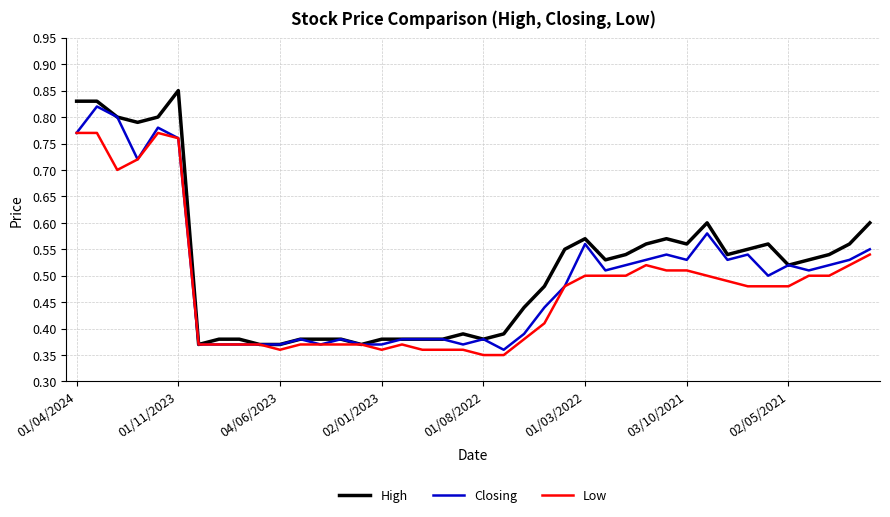

List the series in order of their peak value, highest first.

High, Closing, Low